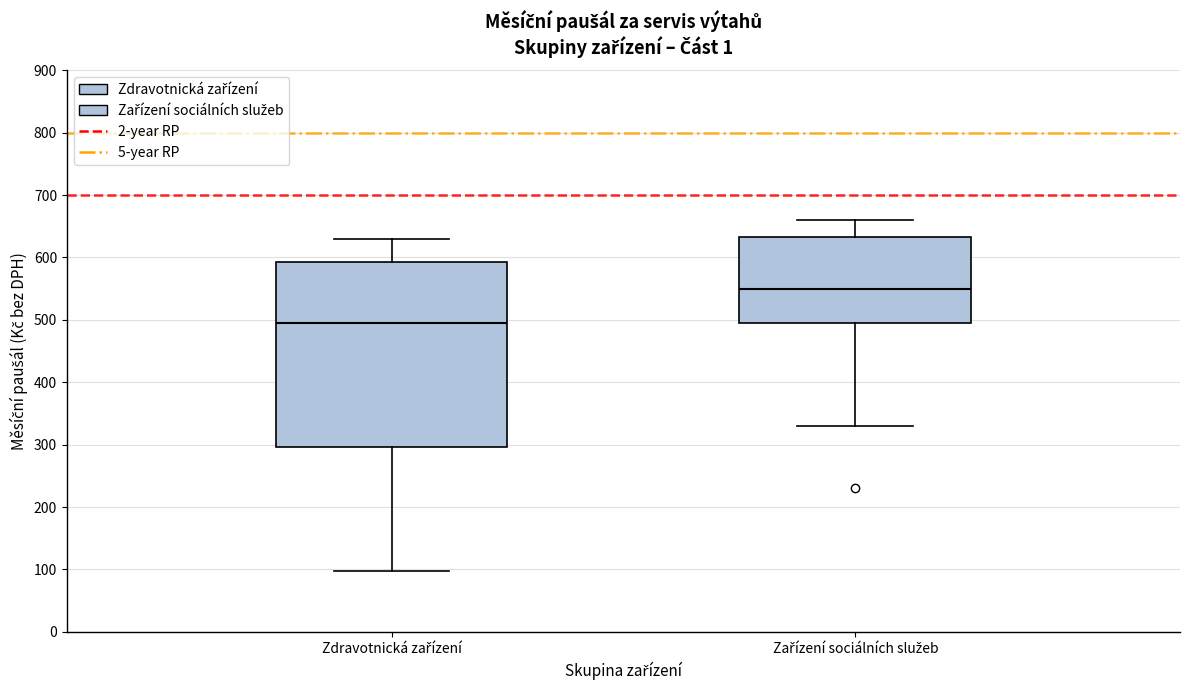

Reading left to right, read every box against the y-axis: the position of its median line, the range the box covers, and the ends of its whiskers. The values are not printed on the chart, so give them approximately, as read against the axis.

Zdravotnická zařízení: median 500, box 300 to 590, whiskers 100 to 630
Zařízení sociálních služeb: median 550, box 500 to 630, whiskers 330 to 660